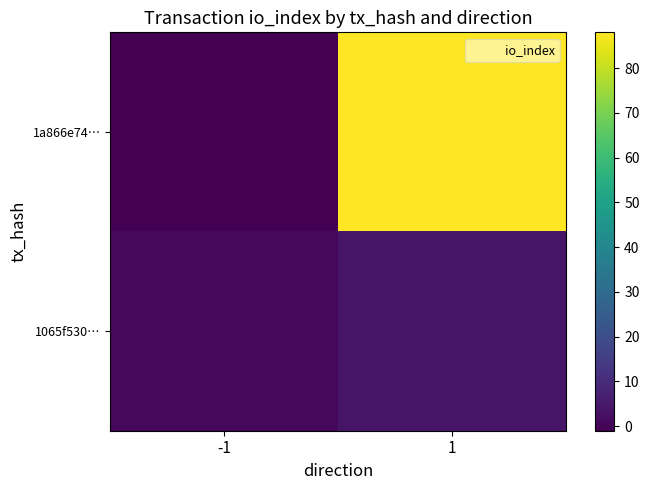

At which category does the chart reach its minimum across all series?

-1